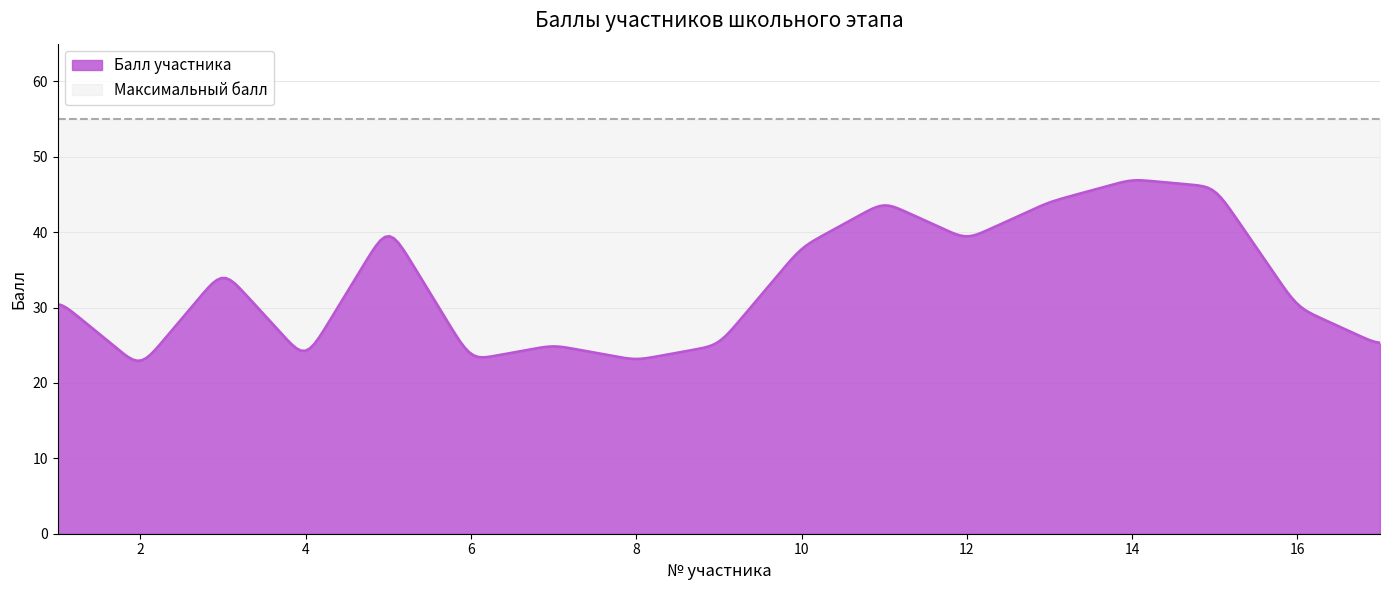

True or false: Балл участника and Максимальный балл intersect in this chart.

False